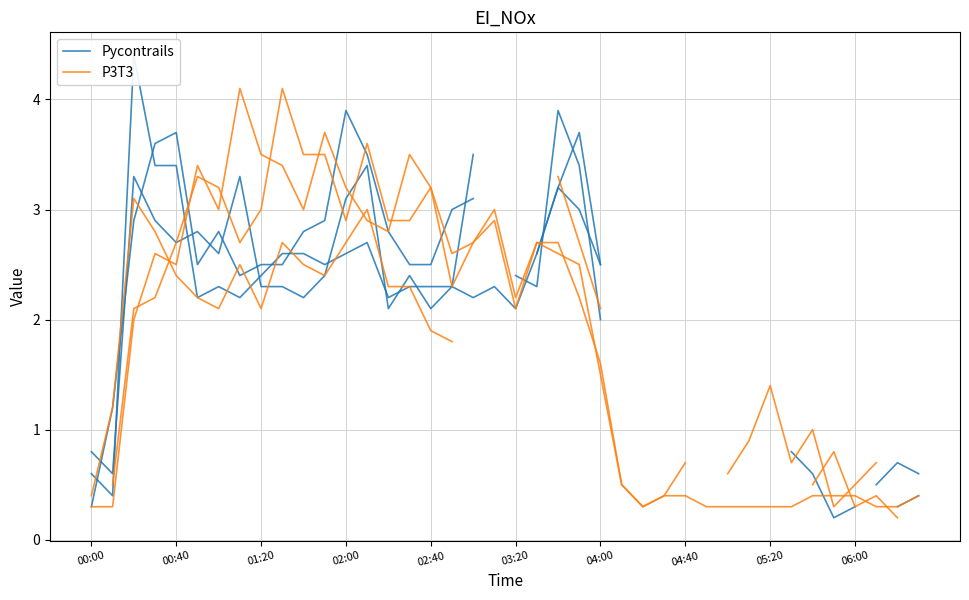

How many lines are shown in the chart?

2